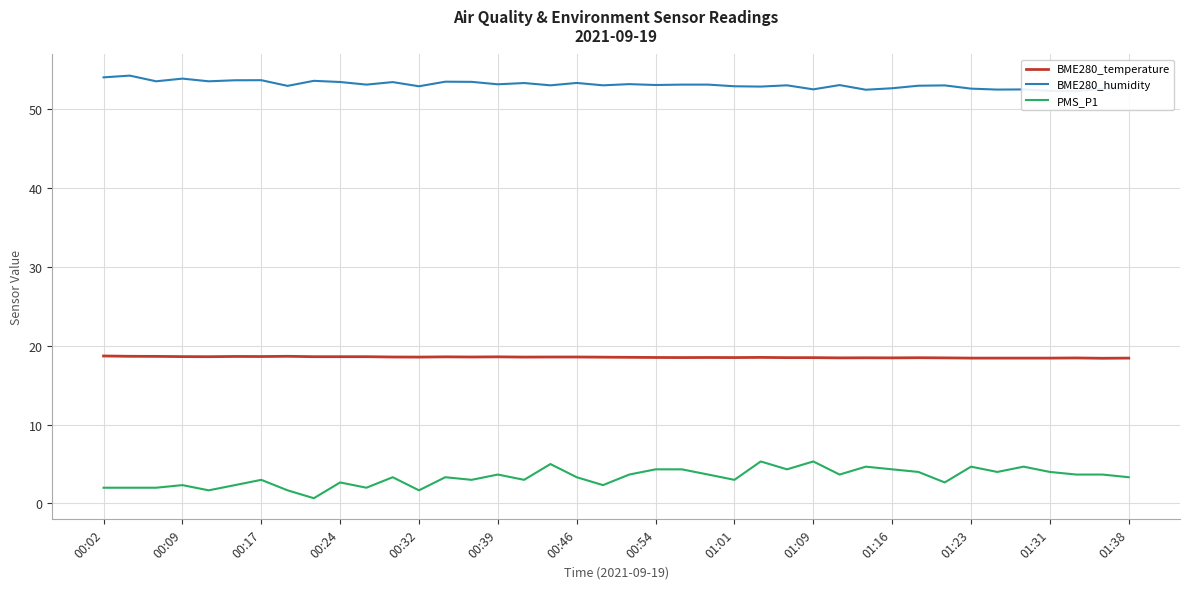

The value of BME280_temperature at 01:16 is 18.5. True or false?

True